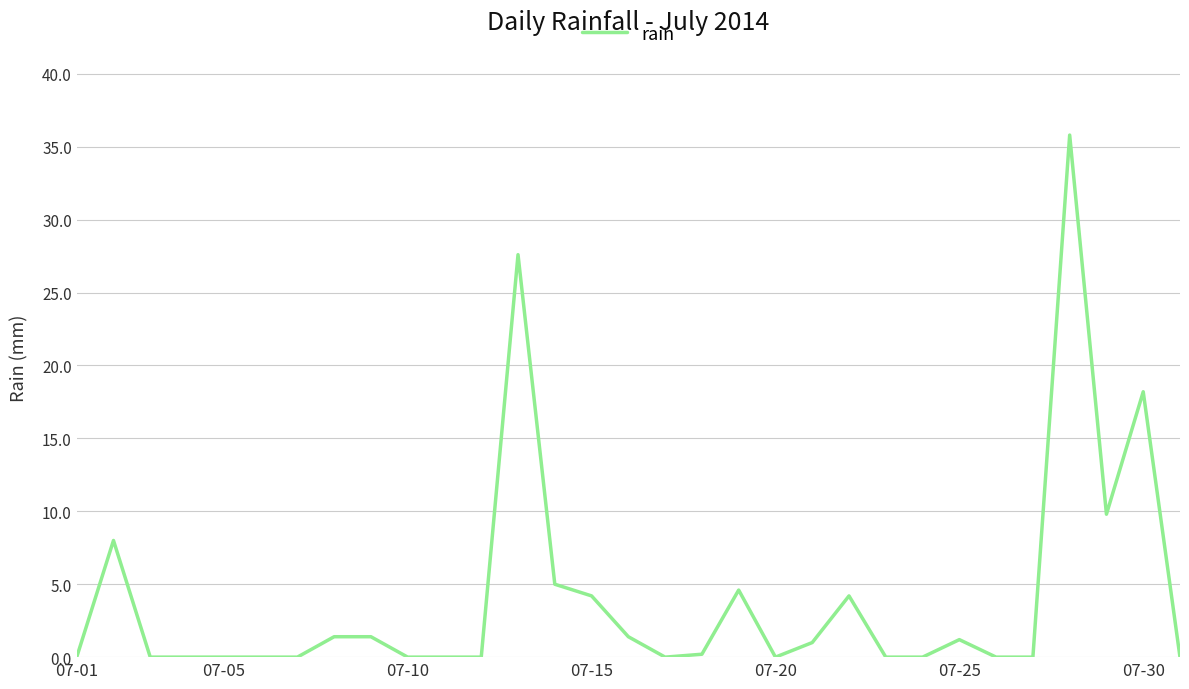

What is the maximum value shown in the chart?

35.8